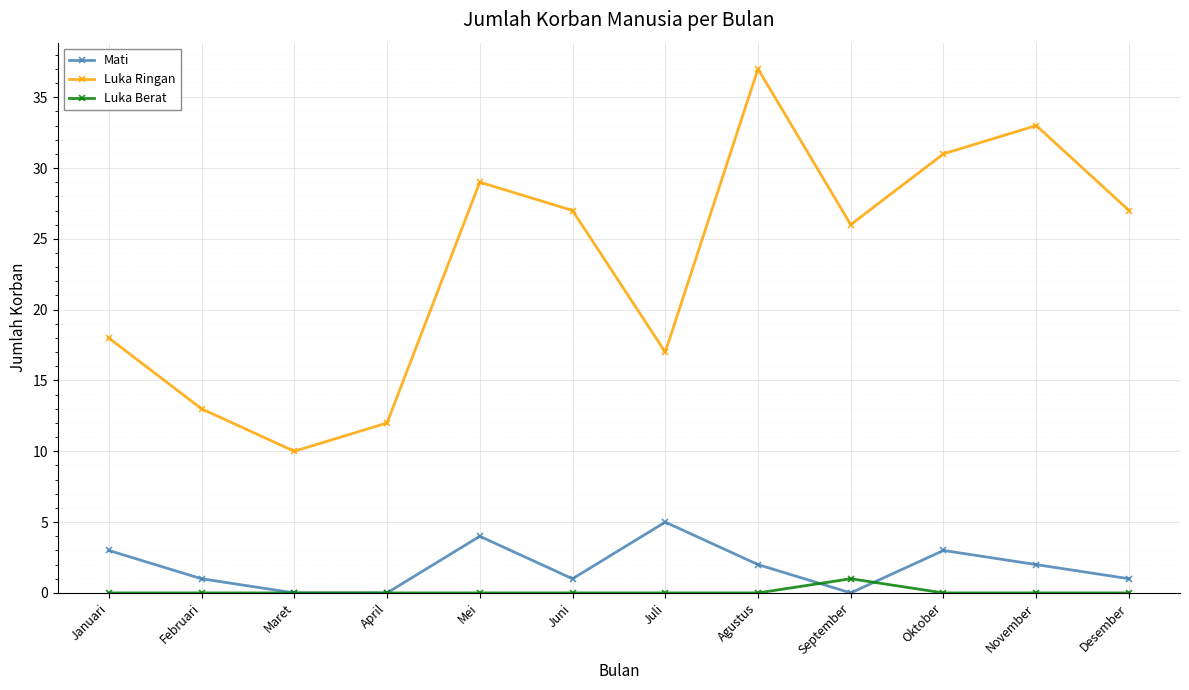

At Mei, list the series in order from smallest to largest.

Luka Berat, Mati, Luka Ringan